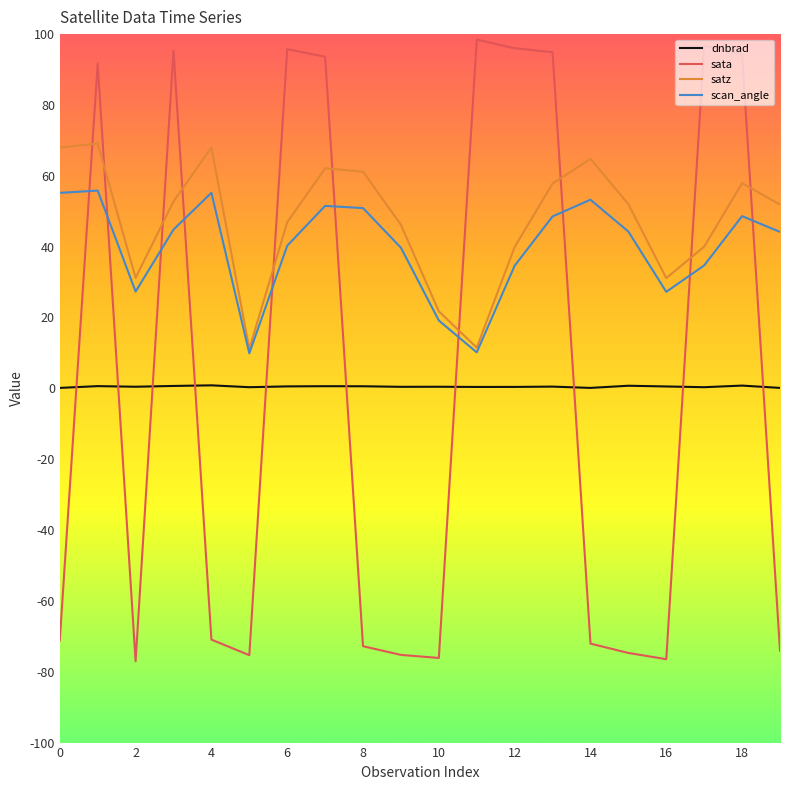

What is the highest value of the scan_angle series?

55.8